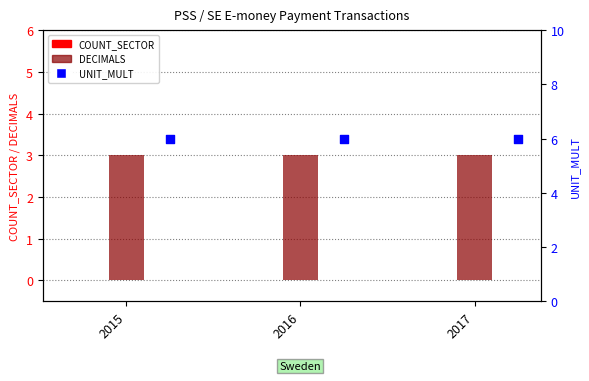

At which category is the sum across all series the highest?

2015